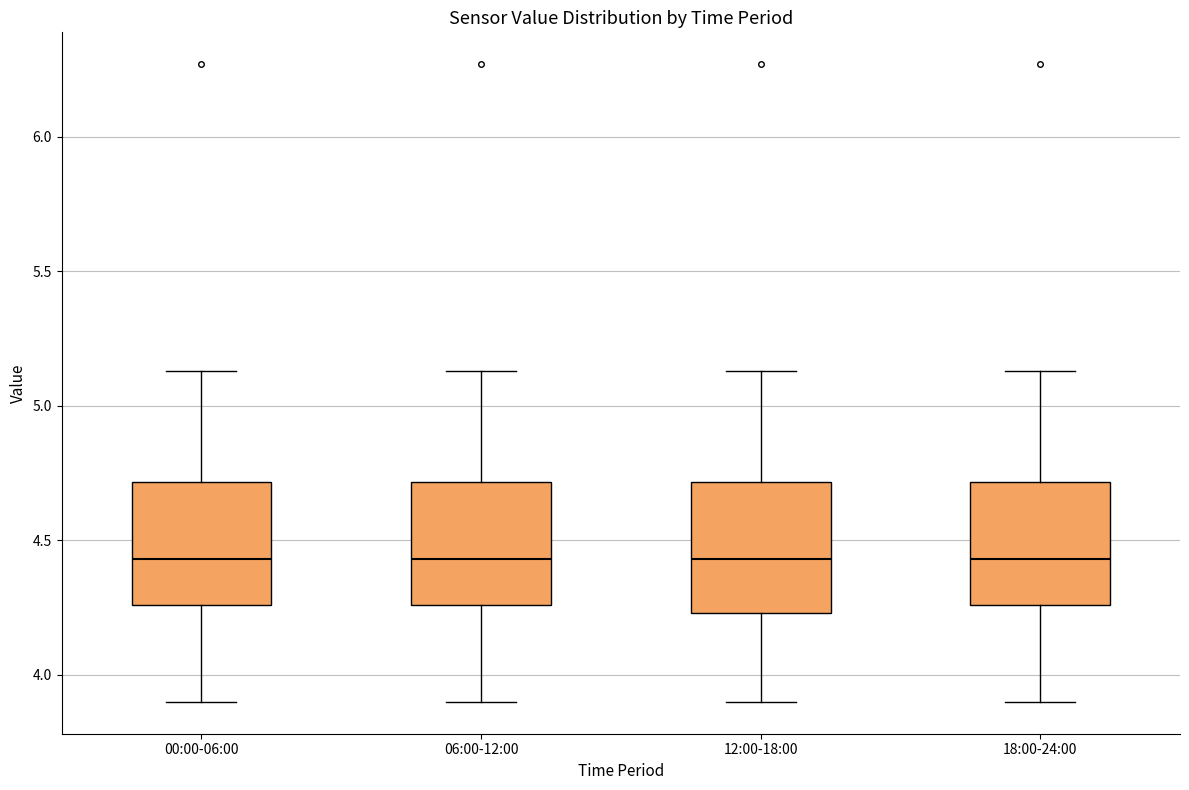

Where is the upper edge of the box for 18:00-24:00 on the y-axis? The values are not printed on the chart, so give them approximately, as read against the axis.

4.70